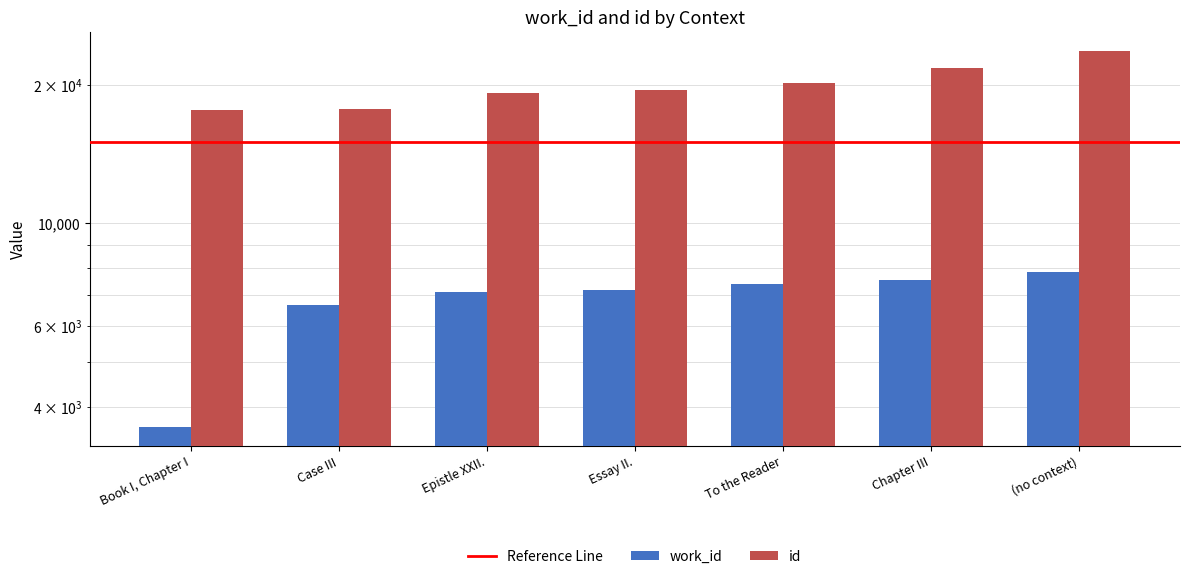

What is the value of the work_id bar at the 5th from the left?

7390